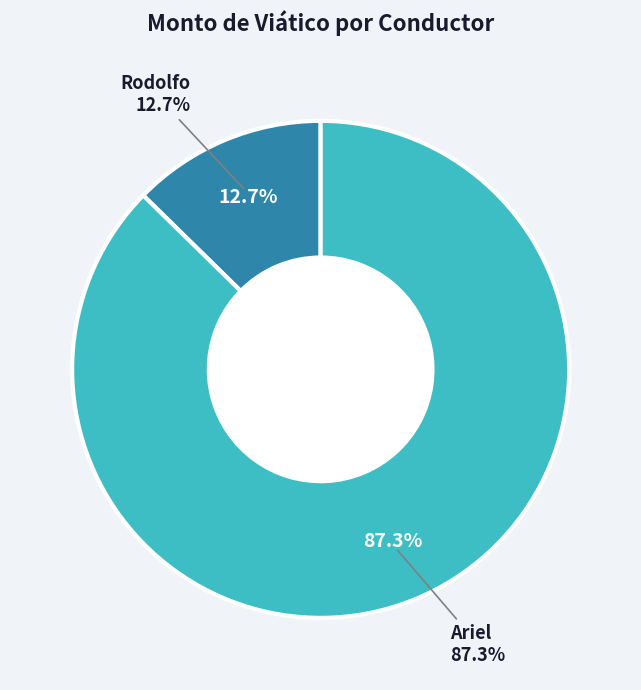

How many segments does this pie chart have?

2